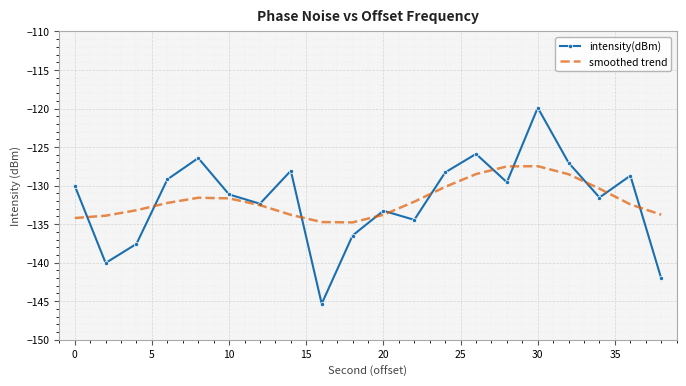

List the series in order of their peak value, lowest first.

smoothed trend, intensity(dBm)